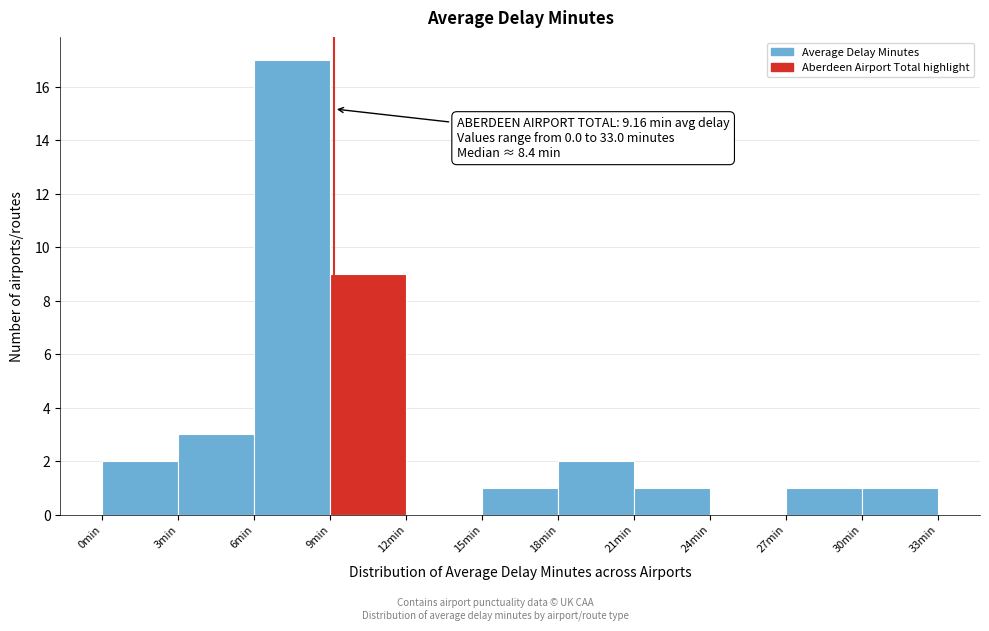

Which range on the x-axis has the tallest bar?

6 to 9